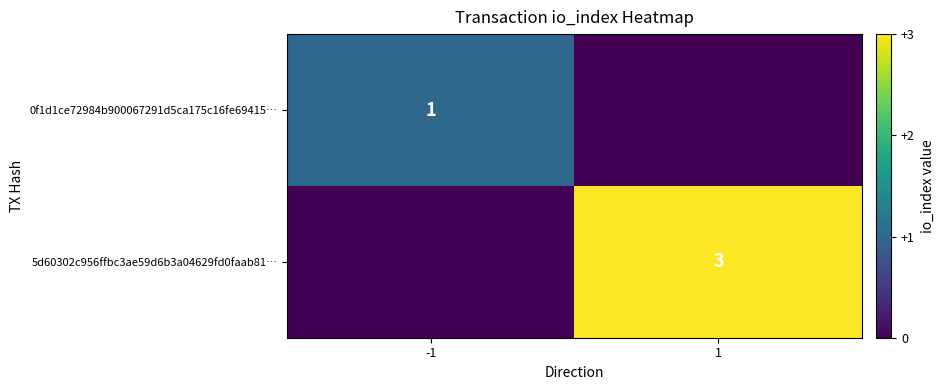

Is the value of 0f1d1ce72984b900067291d5ca175c16fe69415… at -1 greater than the value of 5d60302c956ffbc3ae59d6b3a04629fd0faab81… at 1?

No